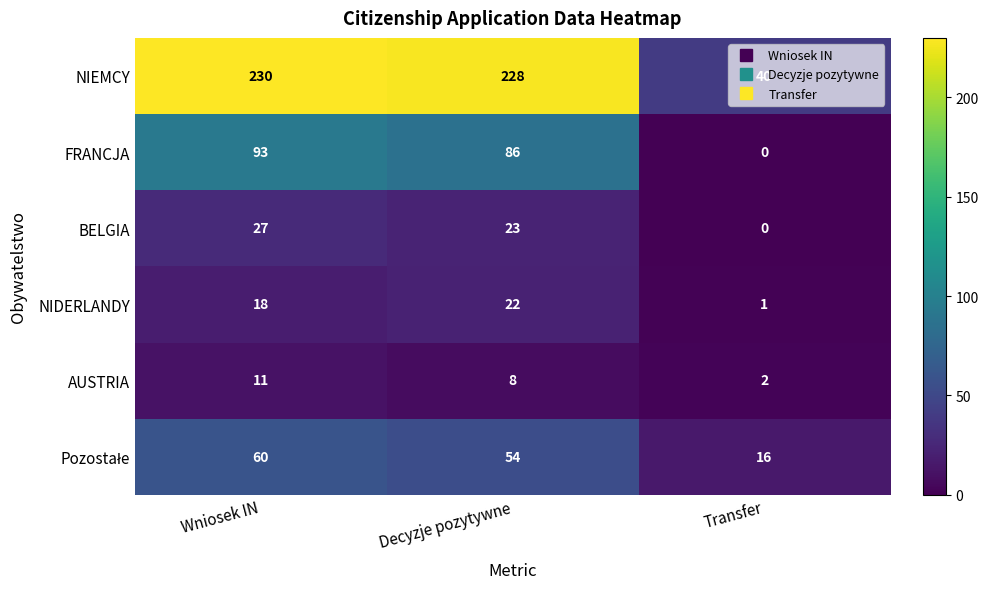

What is the average value of the NIDERLANDY series?

14